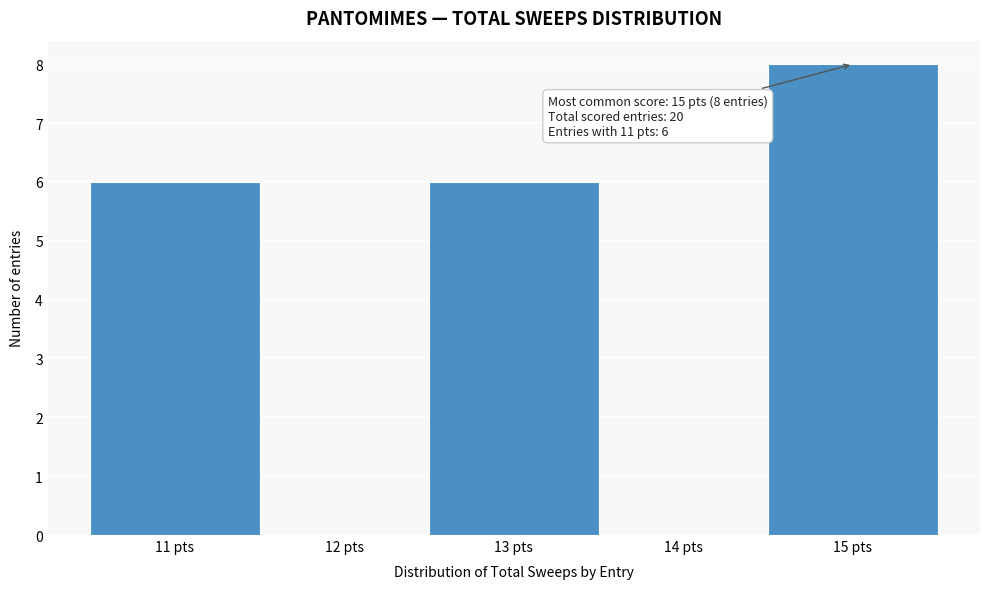

Which range on the x-axis has the tallest bar?

14.5 to 15.5